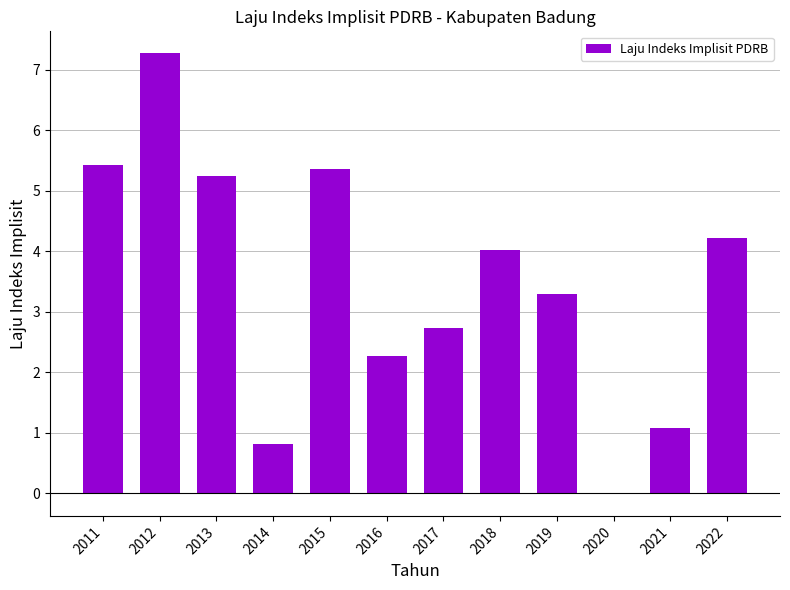

How many values are above zero?

11